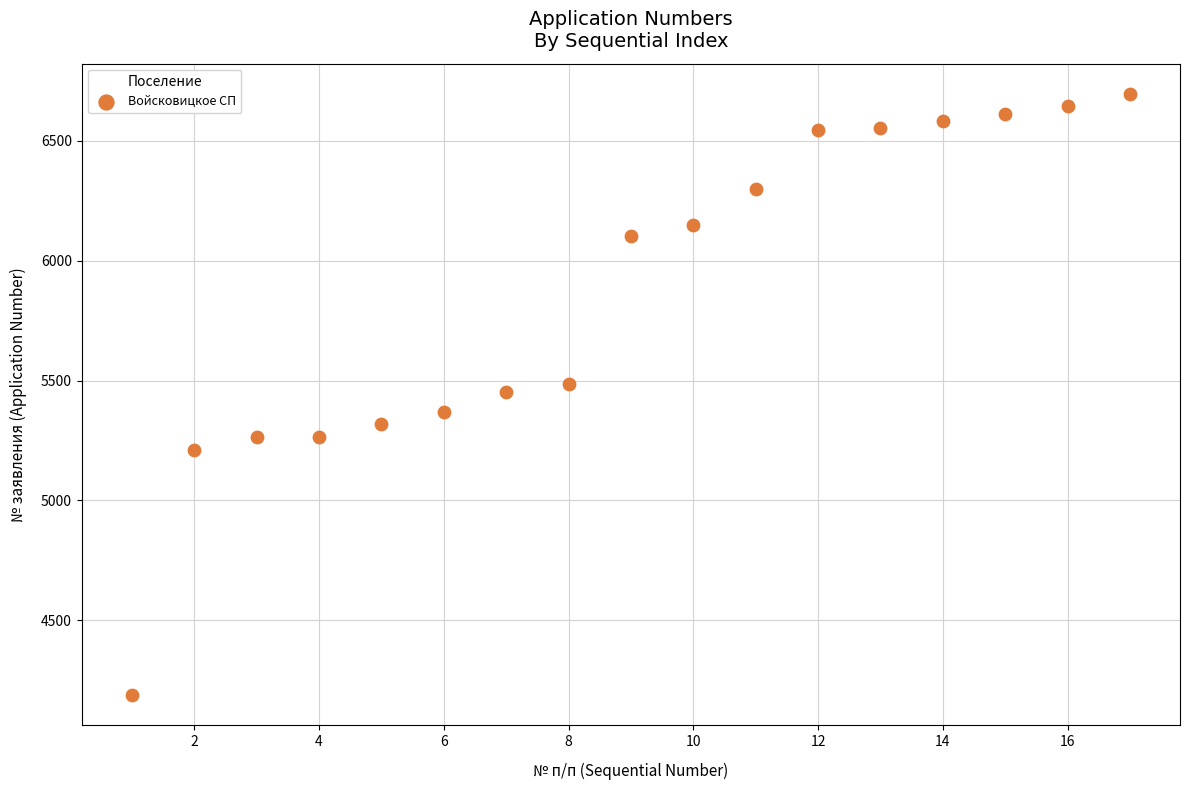

What is the range of Y values (max minus min)?

2506